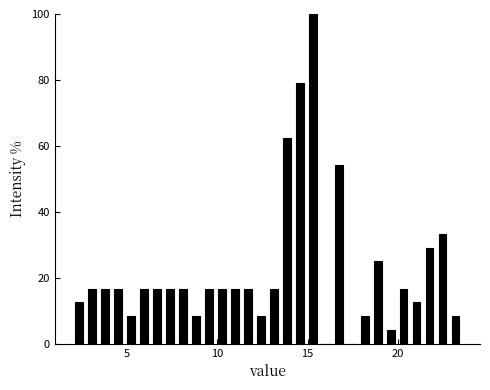

Around what value on the x-axis is the tallest bar? Give the approximate position of its centre, as read against the axis.

15.5